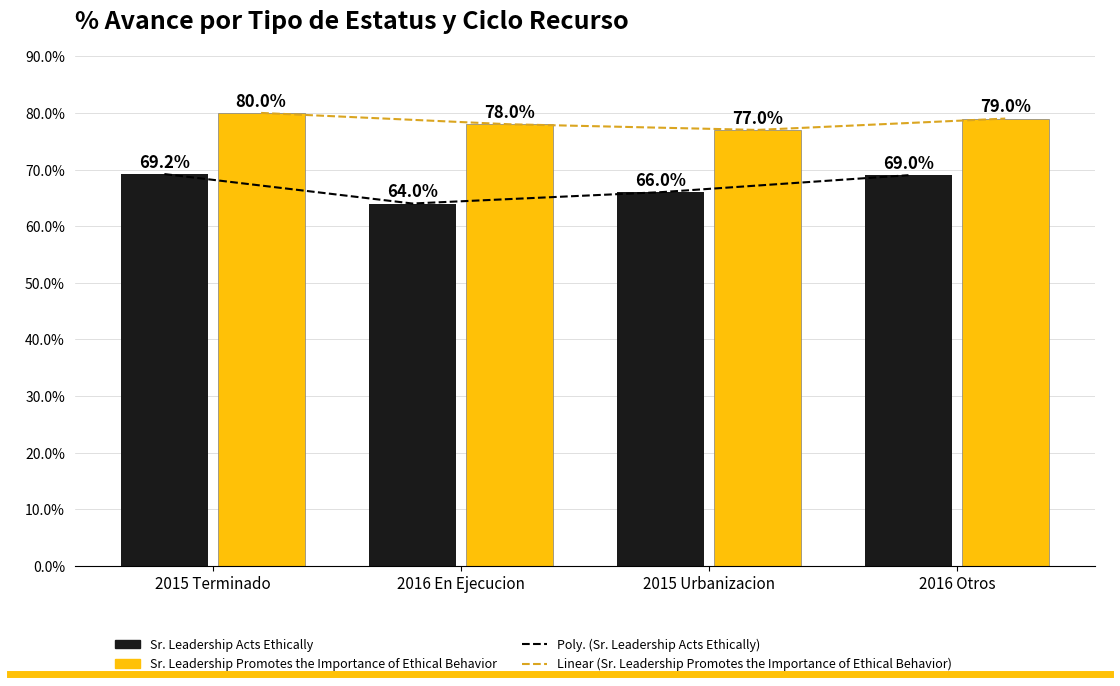

What is the difference between the highest and lowest values at 2016 En Ejecucion?

14.0